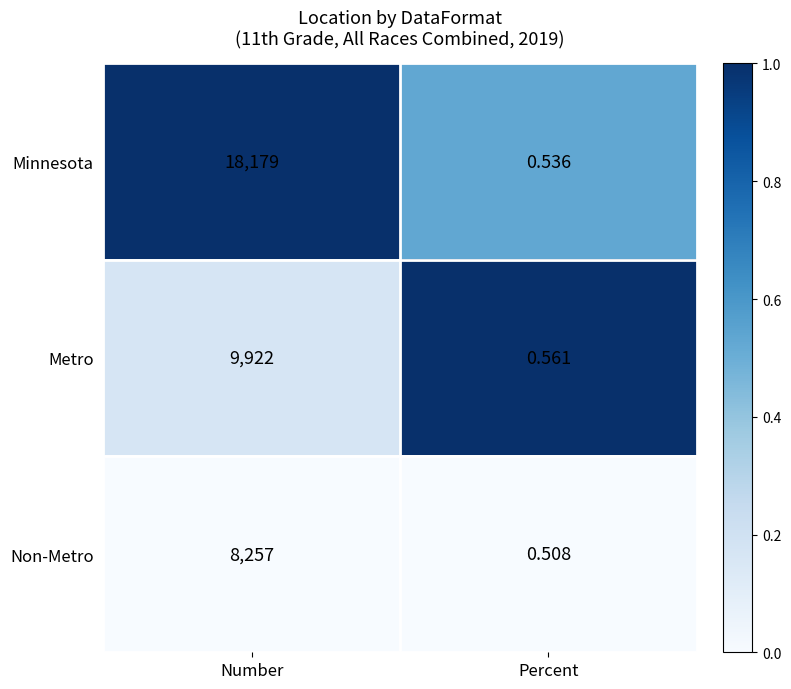

Count the number of categories in the chart.

2